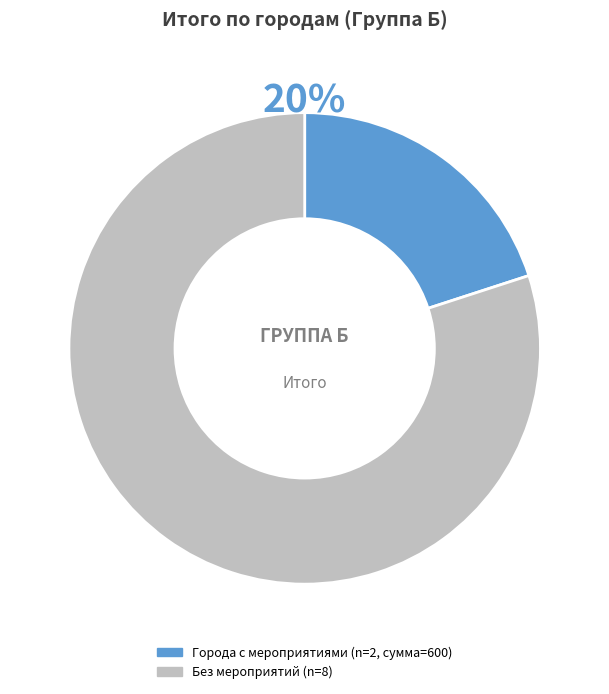

Does any single category account for the majority?

Yes